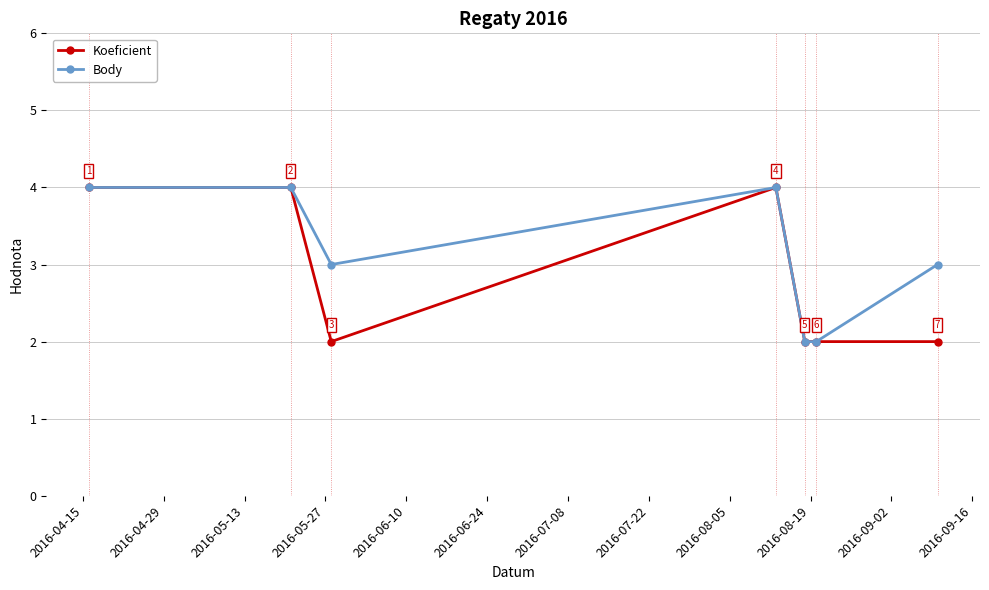

Which series has the largest total across all categories?

Body